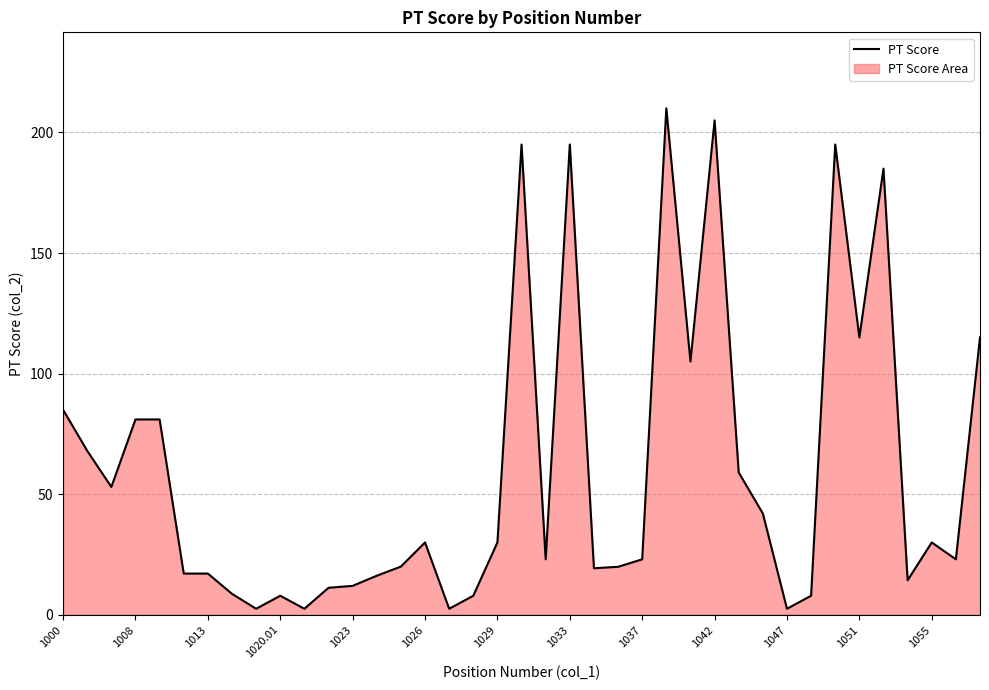

Count the number of data series in this chart.

1